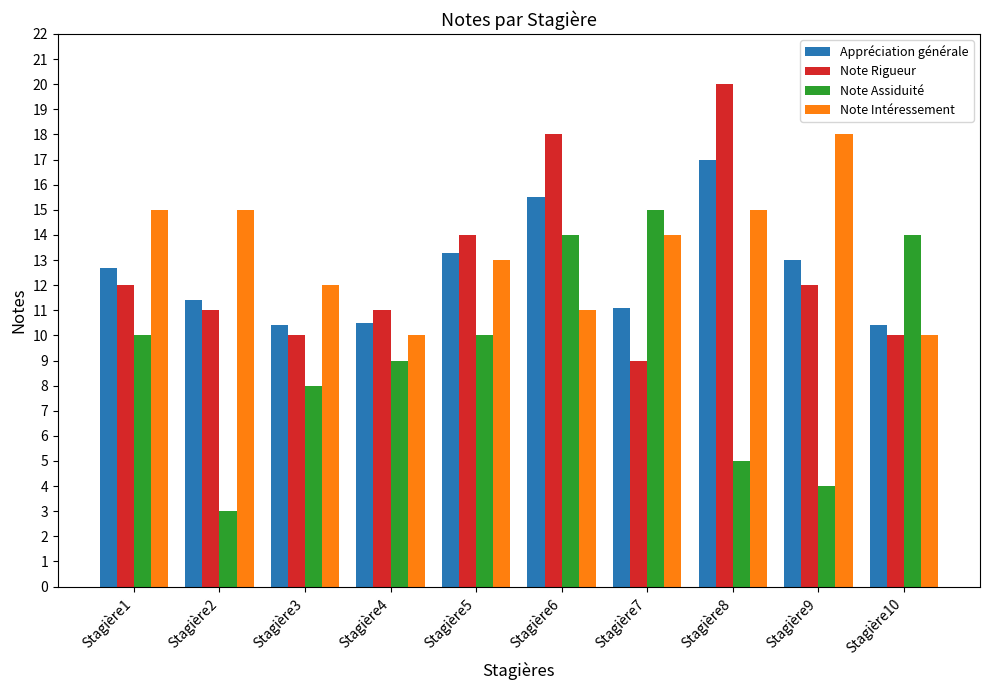

What are all the series names shown in the legend?

Appréciation générale, Note Rigueur, Note Assiduité, Note Intéressement